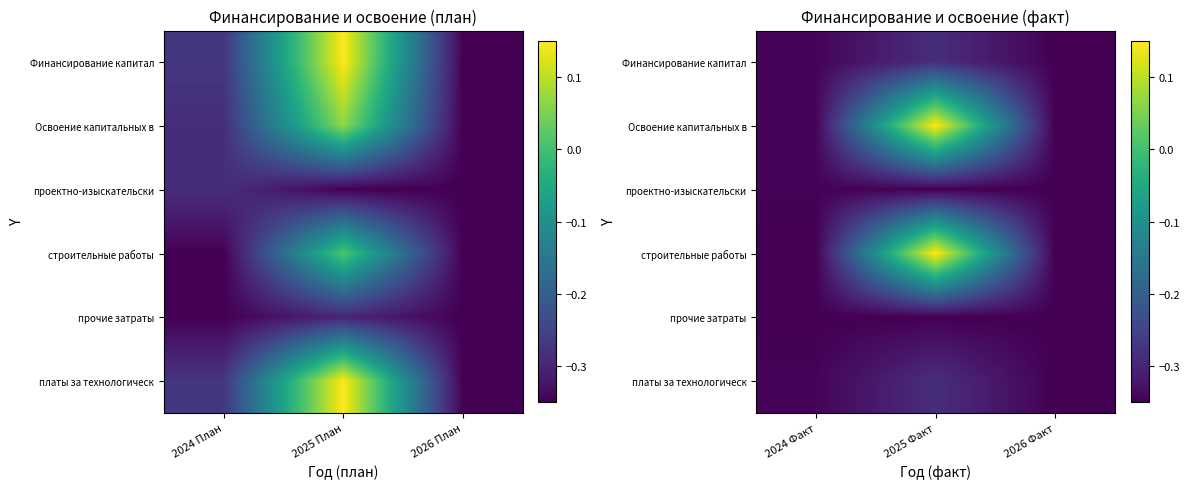

Rank the categories by прочие затраты value from lowest to highest.

2025 Факт, 2026 Факт, 2024 Факт